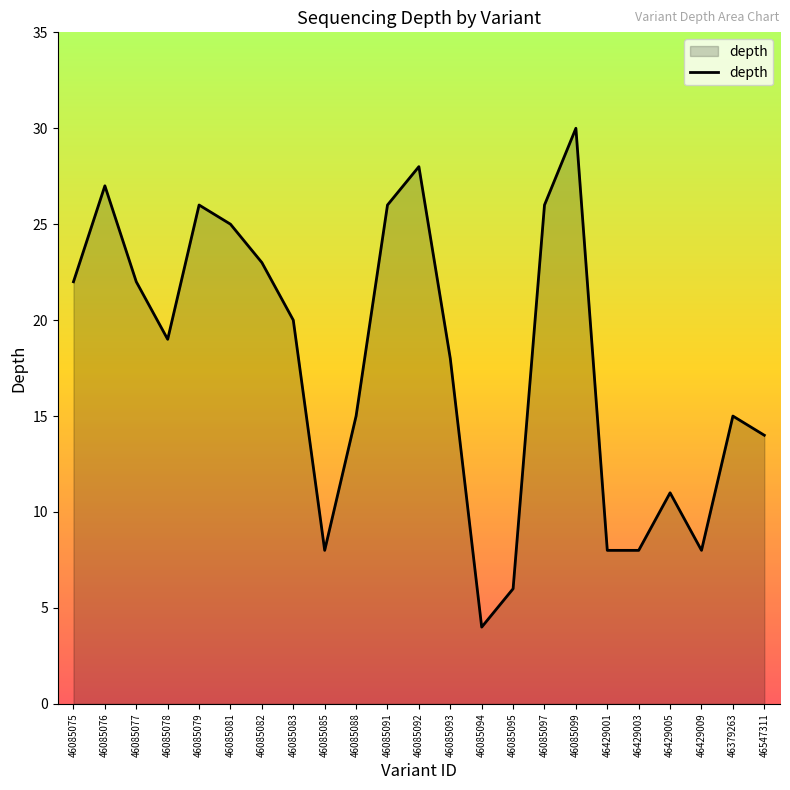

What position from the right is 46085097?

8